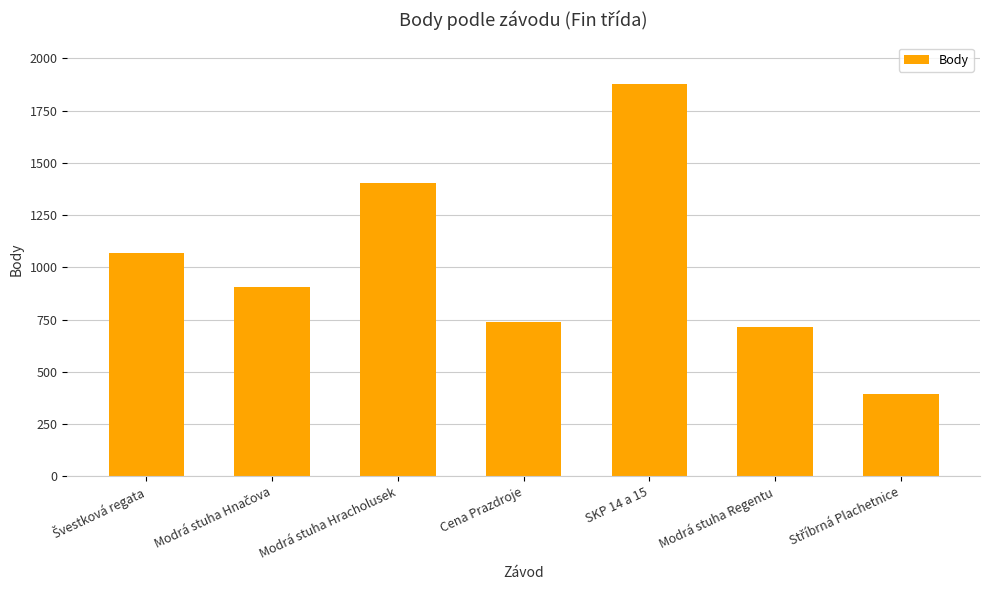

Reading right to left, what are all the values shown in this chart?

396	713	1876	740	1406	906	1069